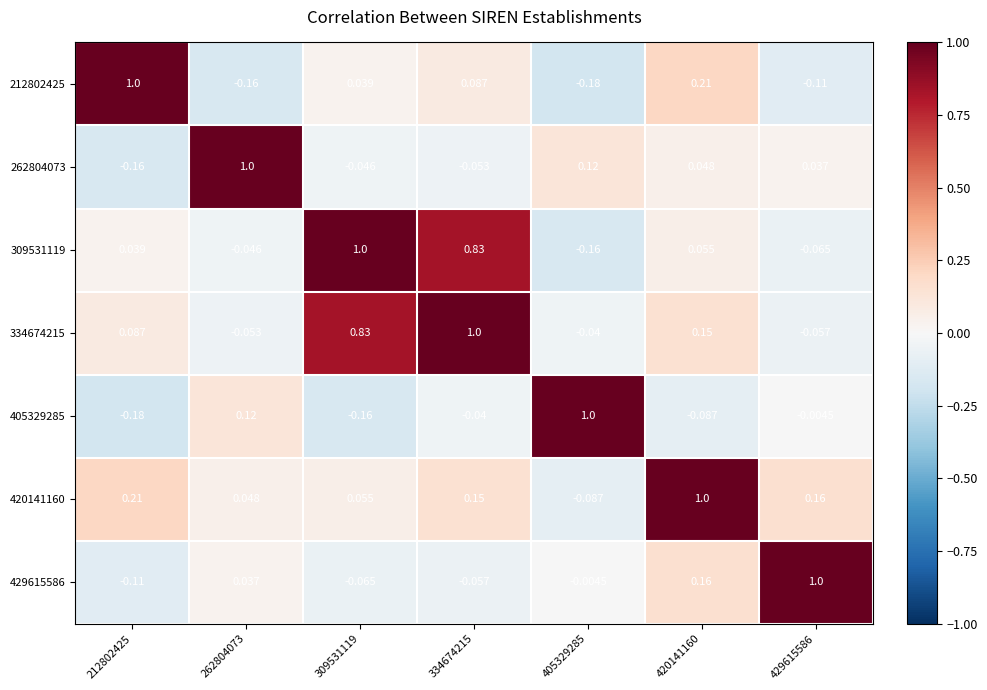

At 420141160, list the series in order from largest to smallest.

420141160, 212802425, 429615586, 334674215, 309531119, 262804073, 405329285